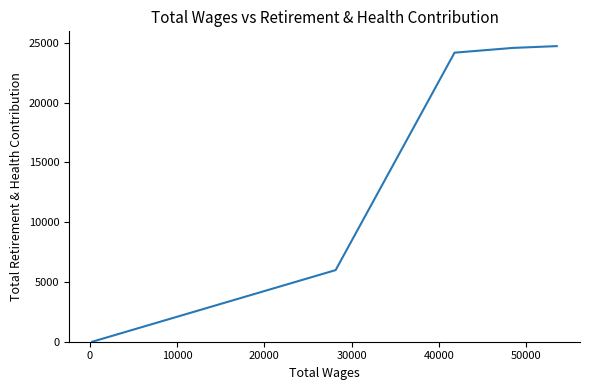

What is the difference between the maximum and minimum values?

24735